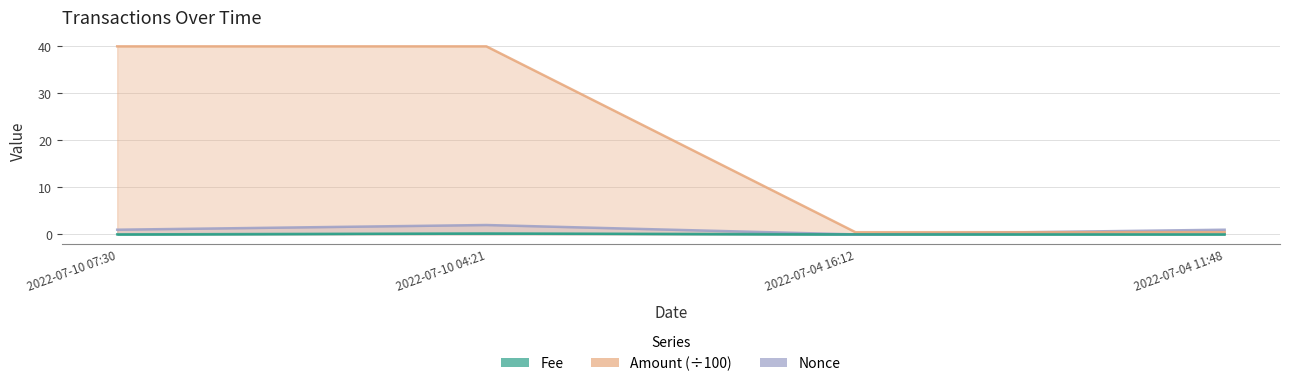

What is the difference between the highest and lowest values at 2022-07-10 04:21?

39.8